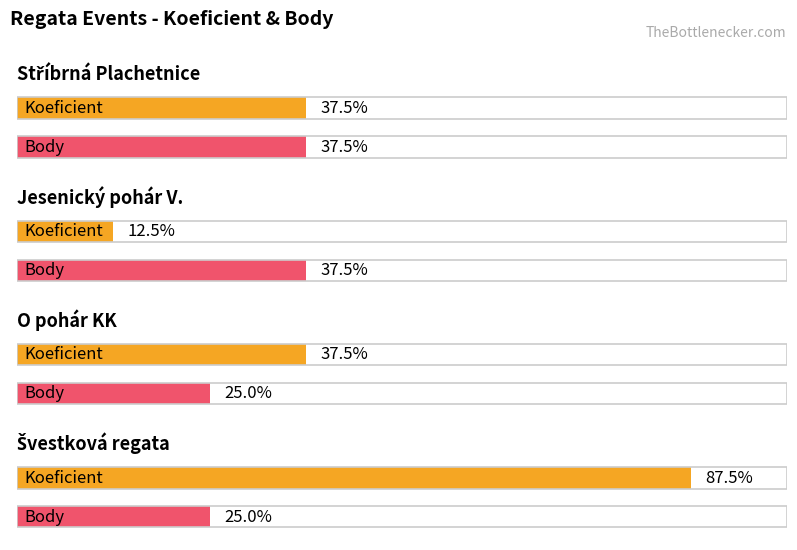

What are all the series names shown in the legend?

Koeficient, Body